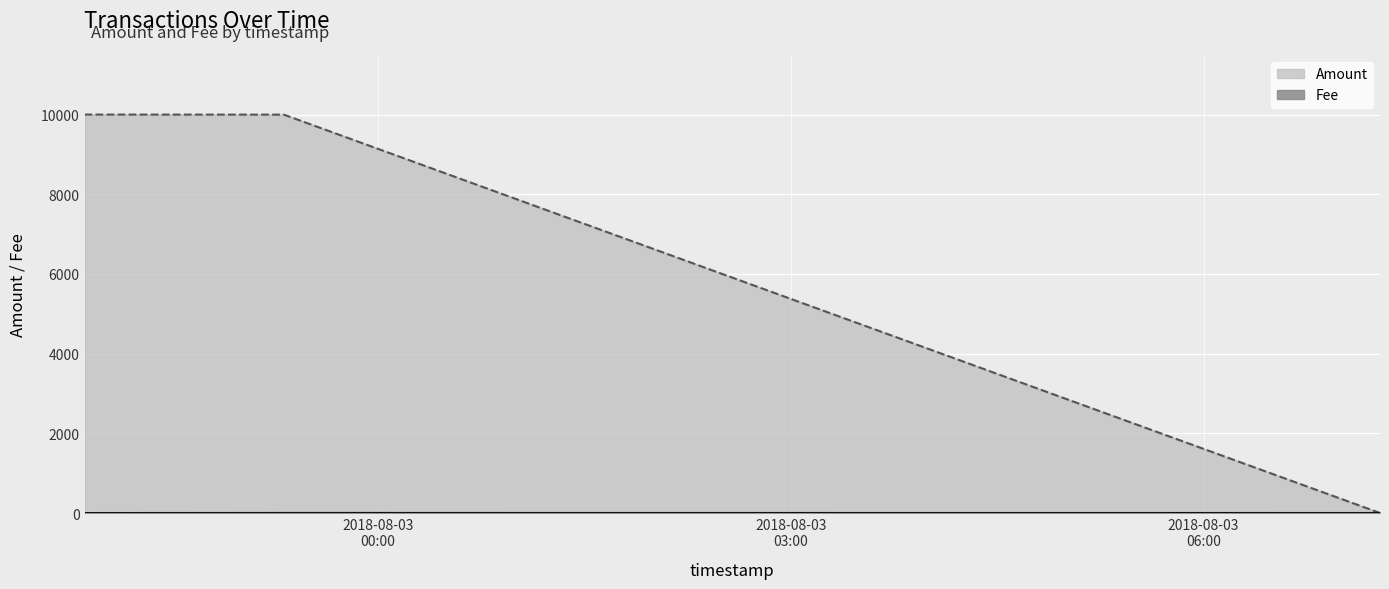

Where is Fee nearest to the value 1?

2018-08-03 07:16:58